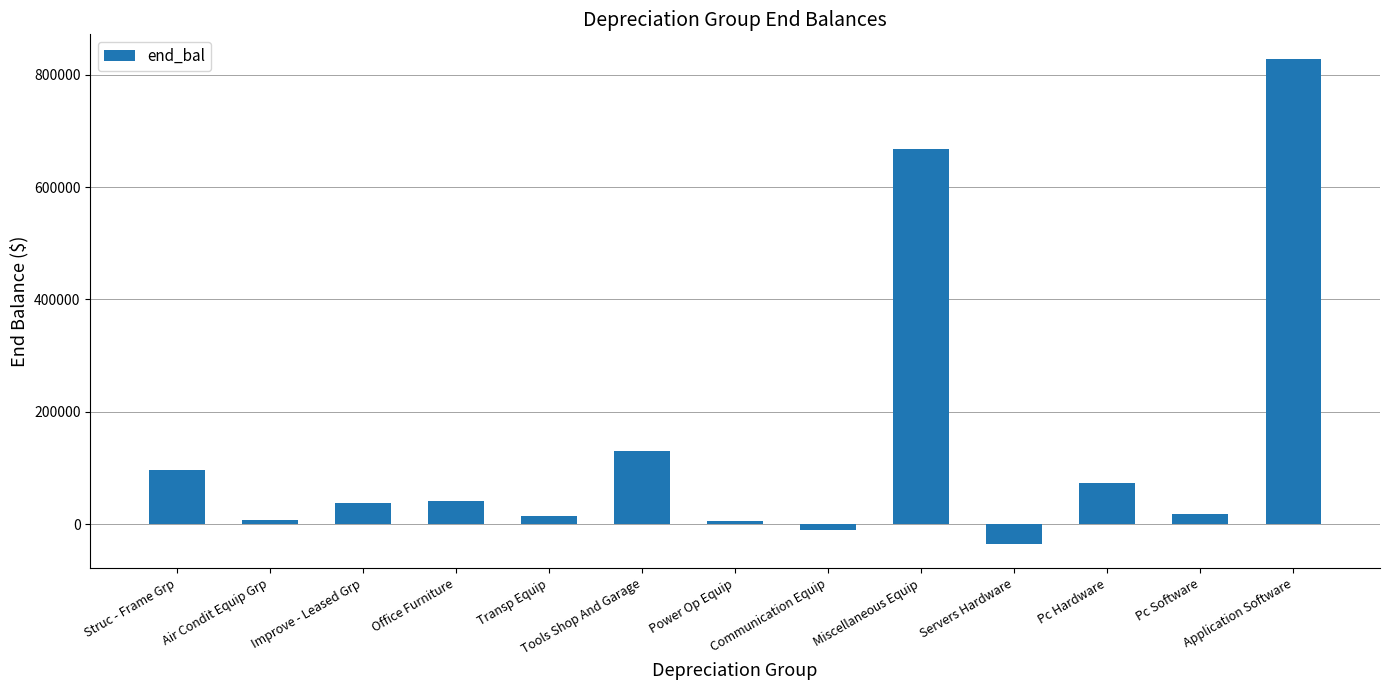

What is the approximate value at Air Condit Equip Grp?

7969.1